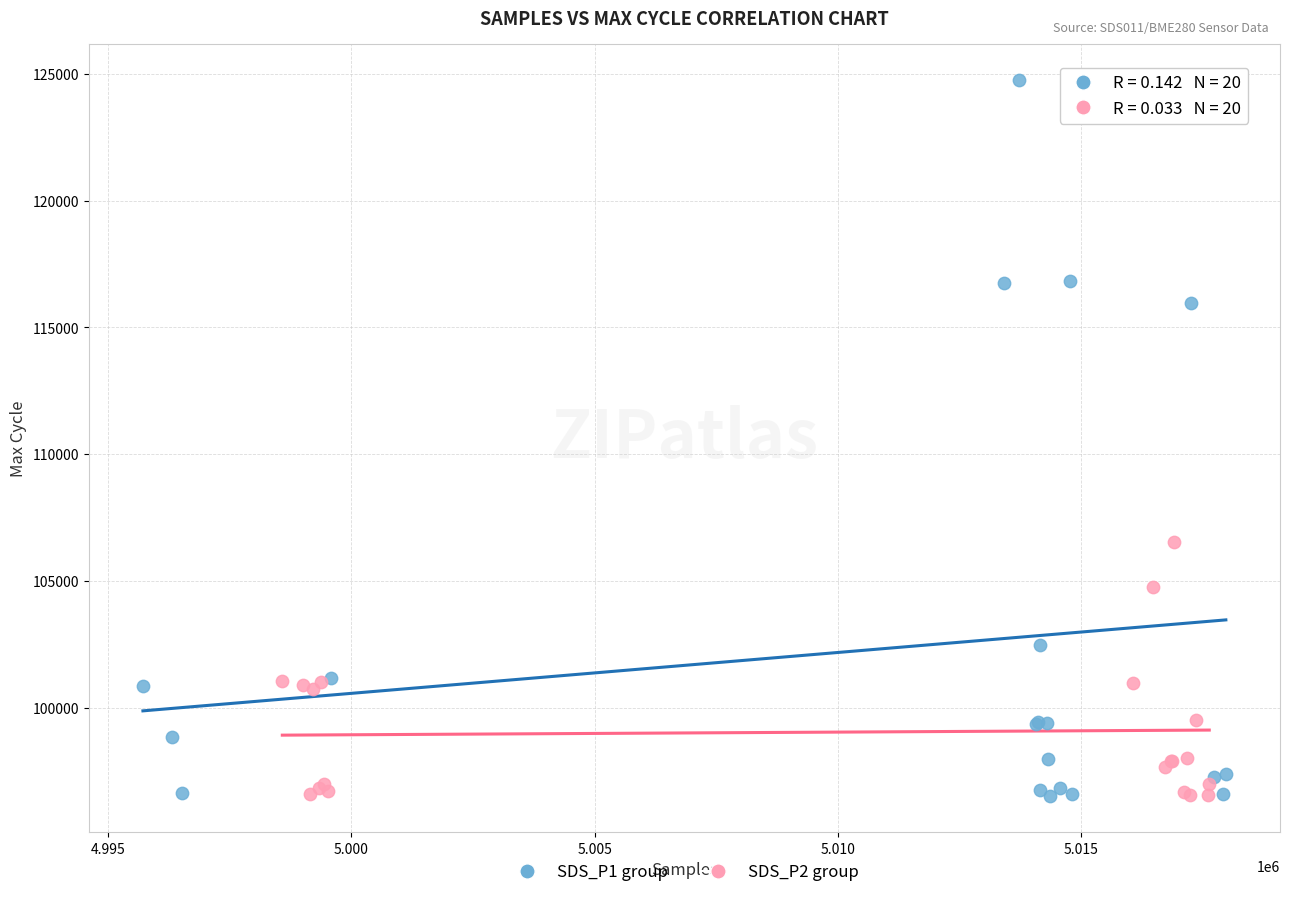

Which series has the widest spread of Y values?

SDS_P1 group